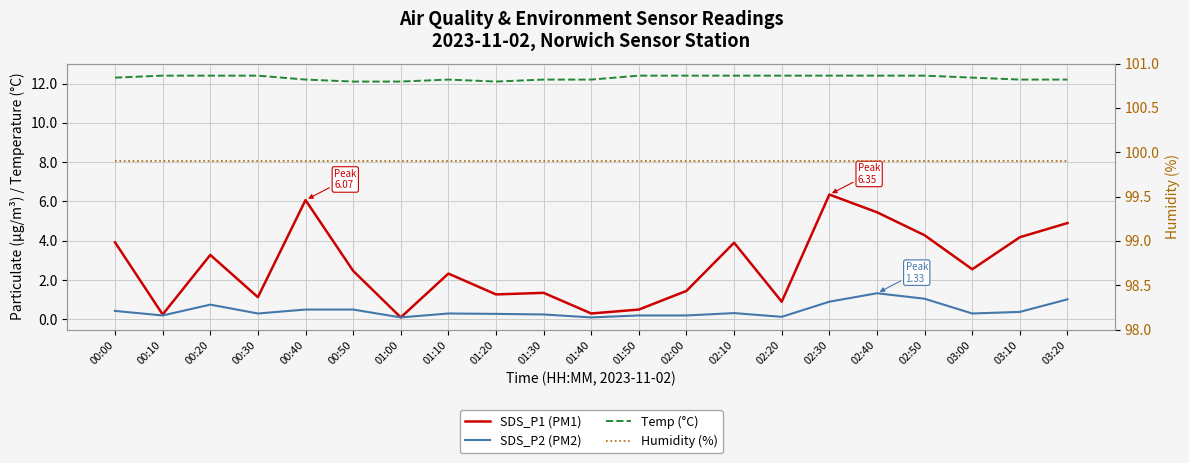

True or false: SDS_P2 (PM2) and Humidity (%) cross at least once.

False